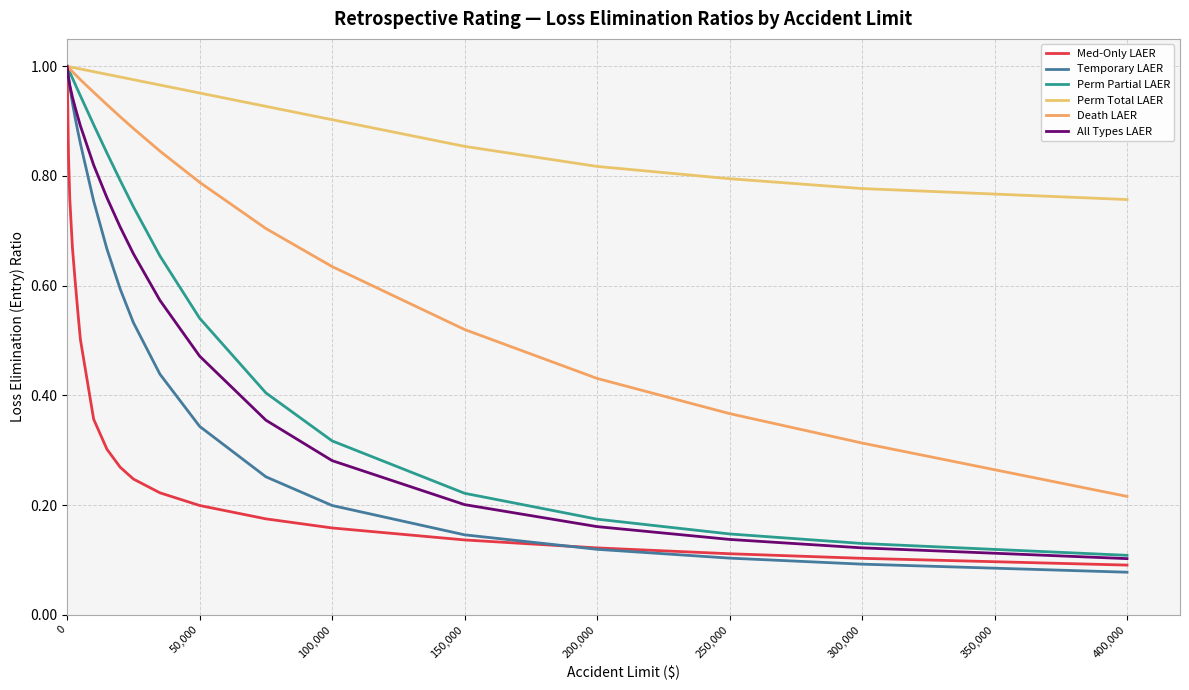

Reading left to right, list all the values displayed in this chart.

Med-Only LAER: 1.0	0.8	0.8	0.7	0.6	0.6	0.5	0.4	0.3	0.3	0.2	0.2	0.2	0.2	0.2	0.1	0.1	0.1	0.1	0.1
Temporary LAER: 1.0	1.0	1.0	0.9	0.9	0.9	0.9	0.8	0.7	0.6	0.5	0.4	0.3	0.3	0.2	0.1	0.1	0.1	0.1	0.1
Perm Partial LAER: 1.0	1.0	1.0	1.0	1.0	1.0	0.9	0.9	0.8	0.8	0.7	0.7	0.5	0.4	0.3	0.2	0.2	0.1	0.1	0.1
Perm Total LAER: 1.0	1.0	1.0	1.0	1.0	1.0	1.0	1.0	1.0	1.0	1.0	1.0	1.0	0.9	0.9	0.9	0.8	0.8	0.8	0.8
Death LAER: 1.0	1.0	1.0	1.0	1.0	1.0	1.0	1.0	0.9	0.9	0.9	0.8	0.8	0.7	0.6	0.5	0.4	0.4	0.3	0.2
All Types LAER: 1.0	1.0	1.0	0.9	0.9	0.9	0.9	0.8	0.8	0.7	0.7	0.6	0.5	0.4	0.3	0.2	0.2	0.1	0.1	0.1